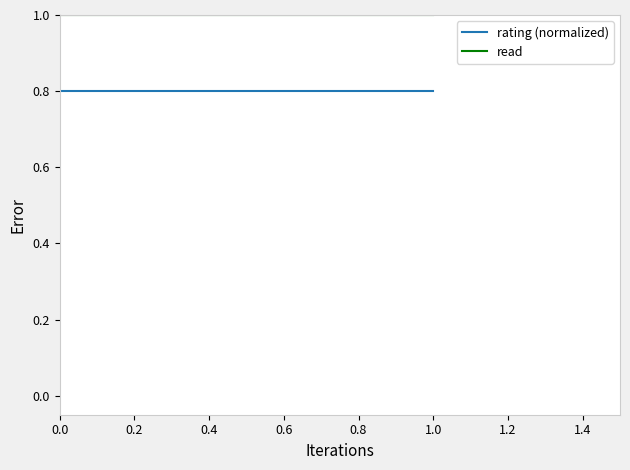

Reading left to right, extract all data points from this chart.

rating (normalized): 0.8	0.8
read: 1.0	1.0